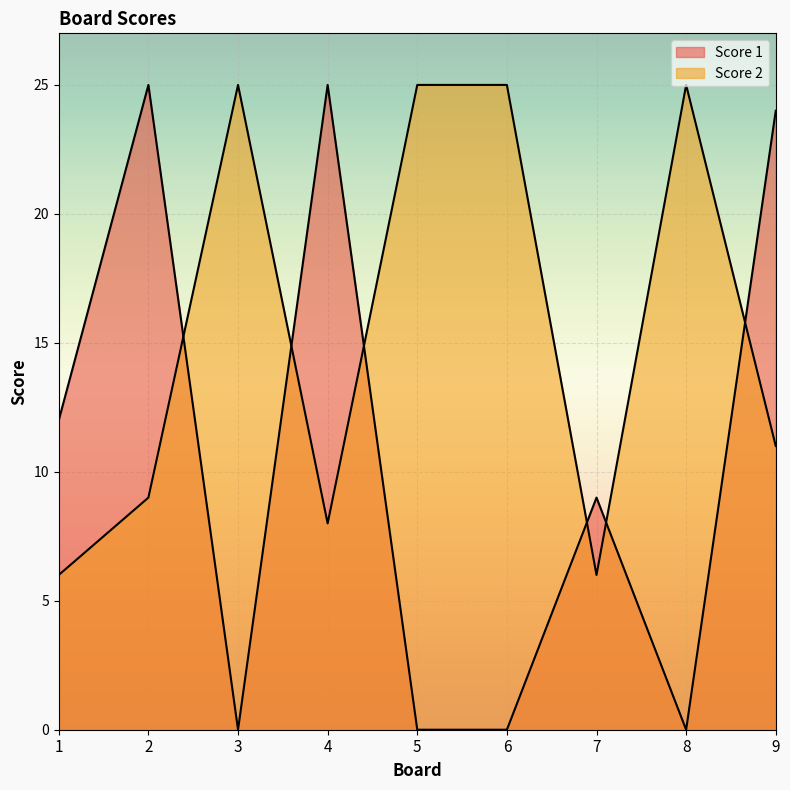

Between 3 and 5, which series saw the biggest shift?

Score 1